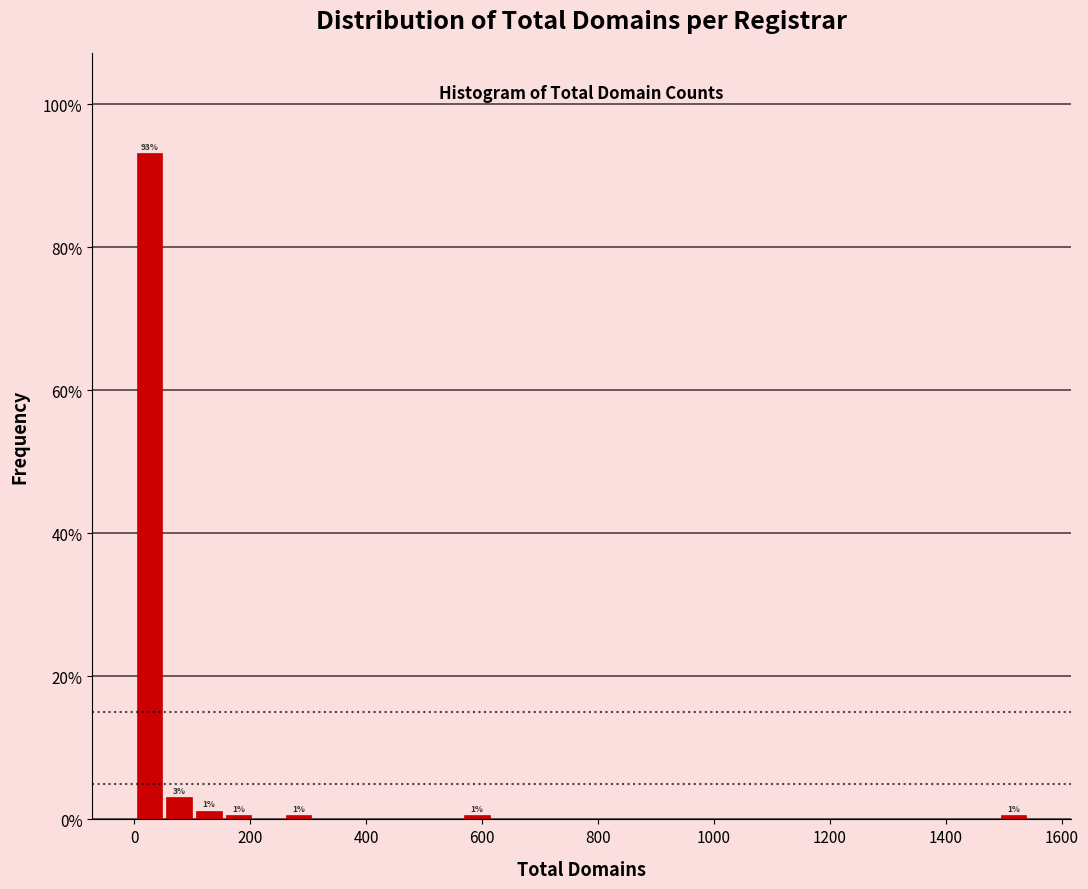

Around what value on the x-axis is the tallest bar? Give the approximate position of its centre, as read against the axis.

20